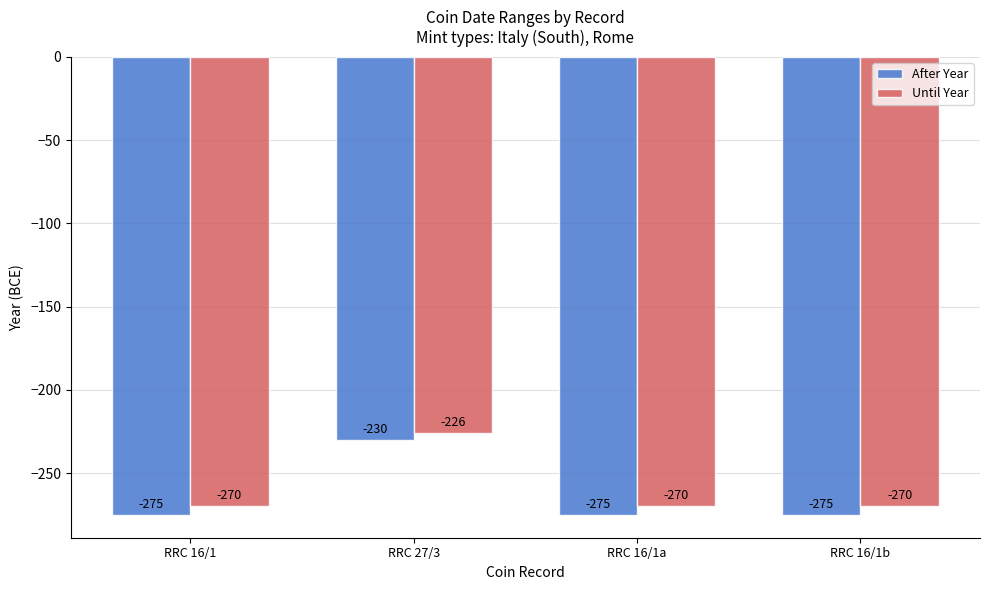

What is the label of the 4th bar from the left?

RRC 16/1b